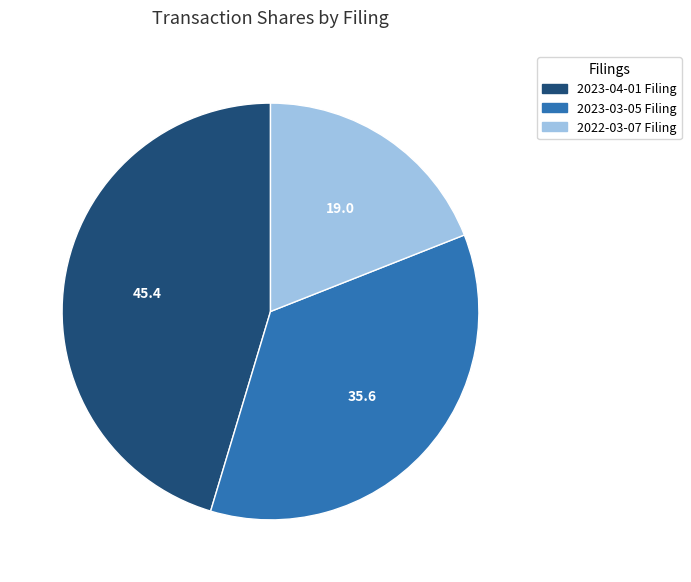

Does any single category account for the majority?

No